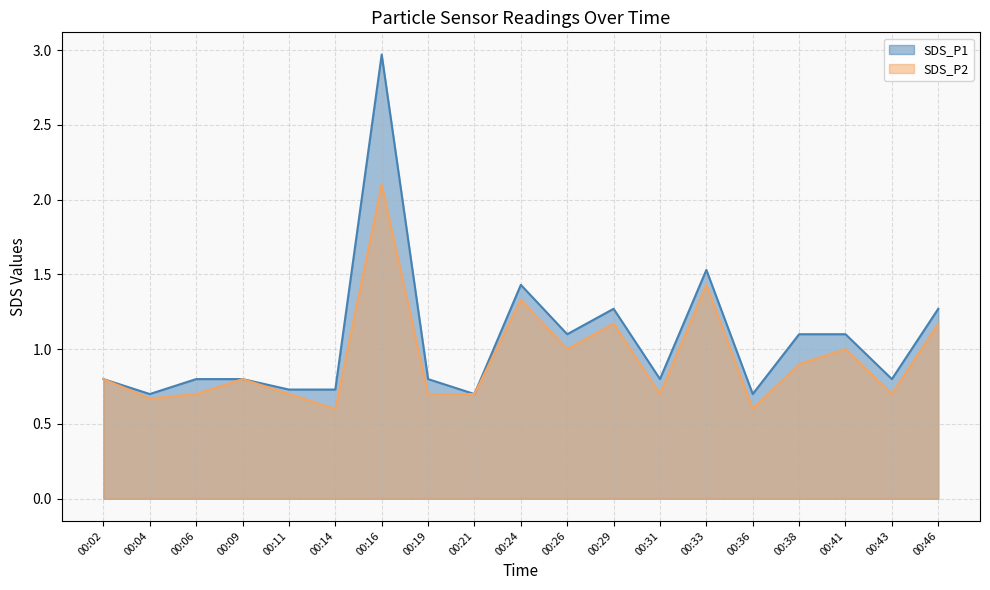

The SDS_P2 series shows 0.7 at 00:43. True or false?

True